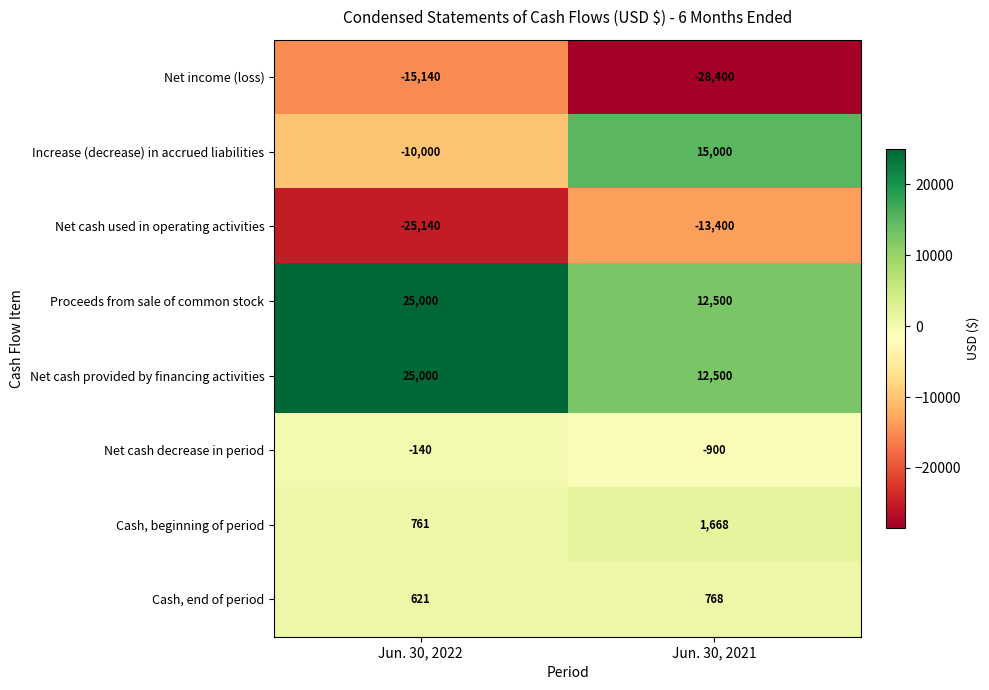

How many categories are shown in the chart?

2